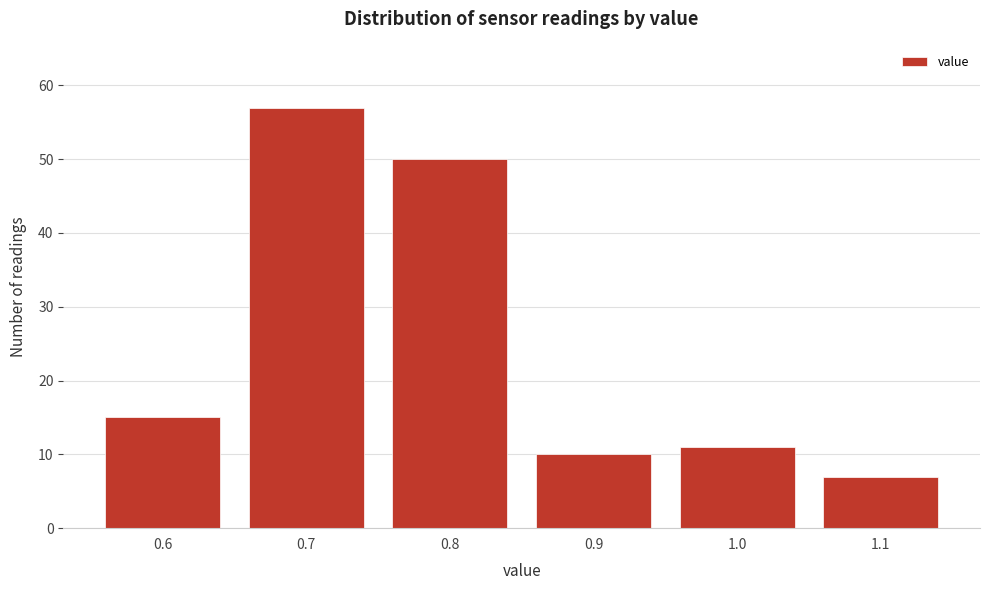

Reading left to right, transcribe this chart: for each bar, give the range it covers on the x-axis and its height. The values are not printed on the chart, so give them approximately, as read against the axis.

0.55 to 0.65: 15
0.65 to 0.75: 57
0.75 to 0.85: 50
0.85 to 0.95: 10
0.95 to 1.05: 11
1.05 to 1.15: 7